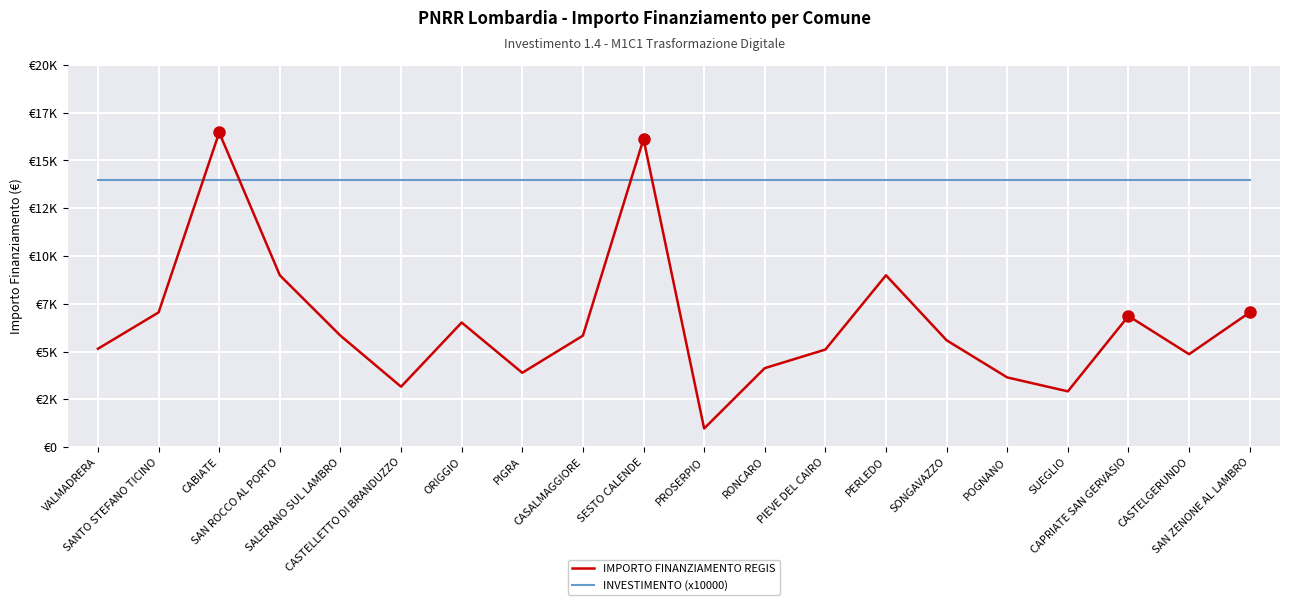

What value does the IMPORTO FINANZIAMENTO REGIS series have at SUEGLIO?

2916